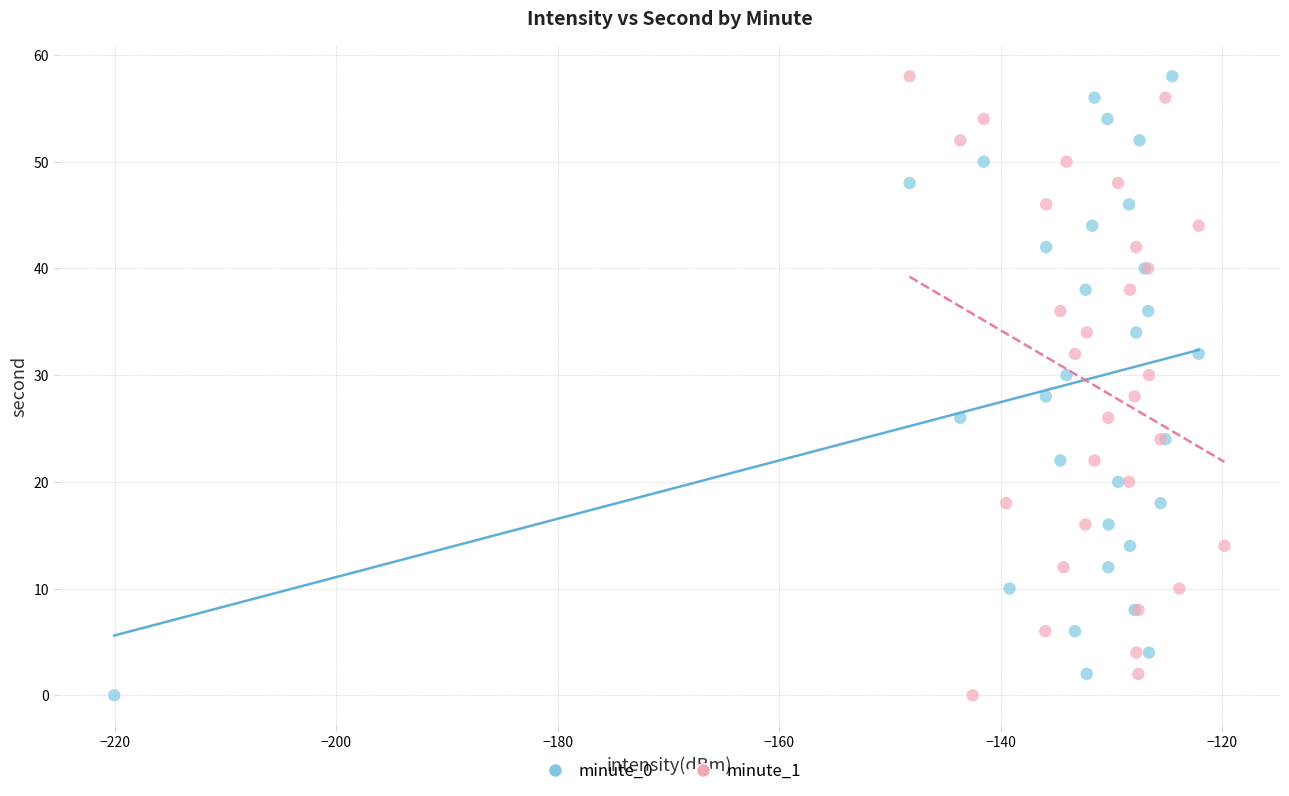

What are all the series names shown in the legend?

minute_0, minute_1